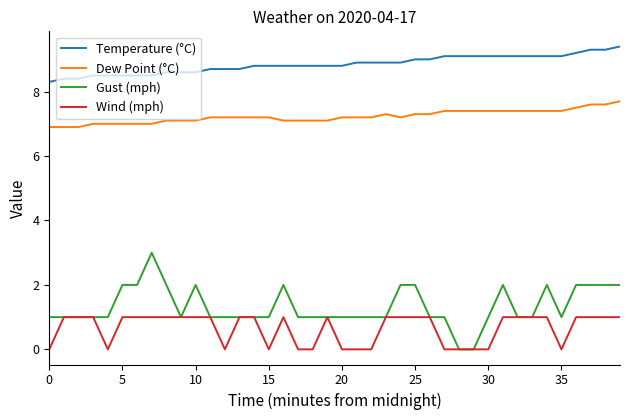

True or false: Wind (mph) and Temperature (°C) cross at least once.

False